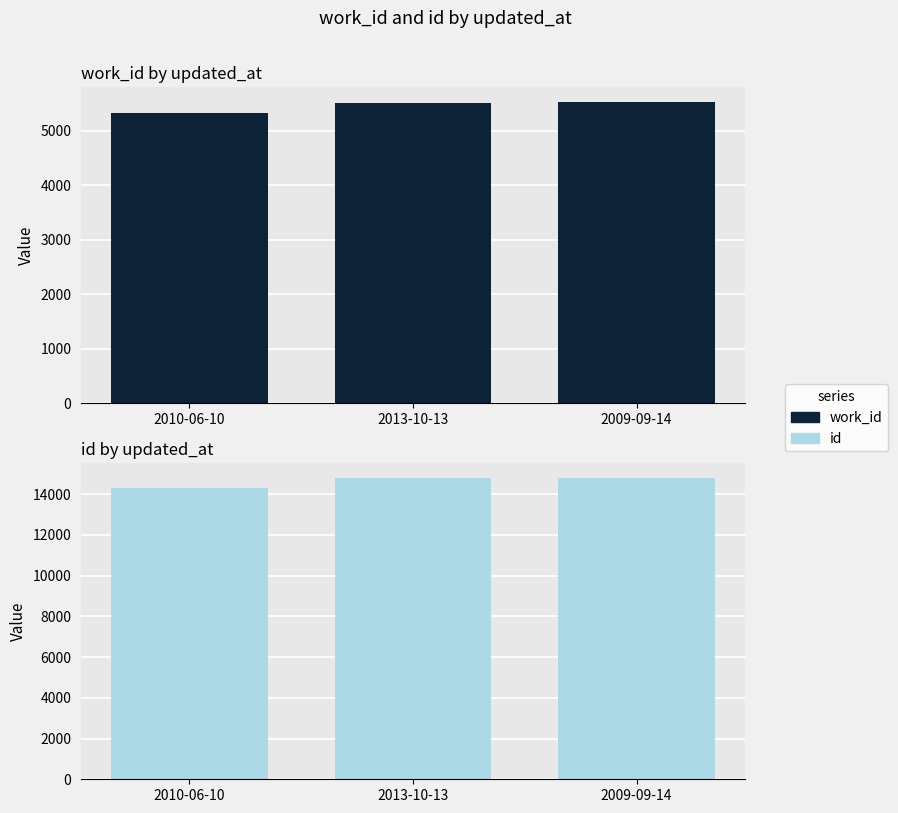

What is the difference between the highest and lowest values at 2009-09-14?

9257